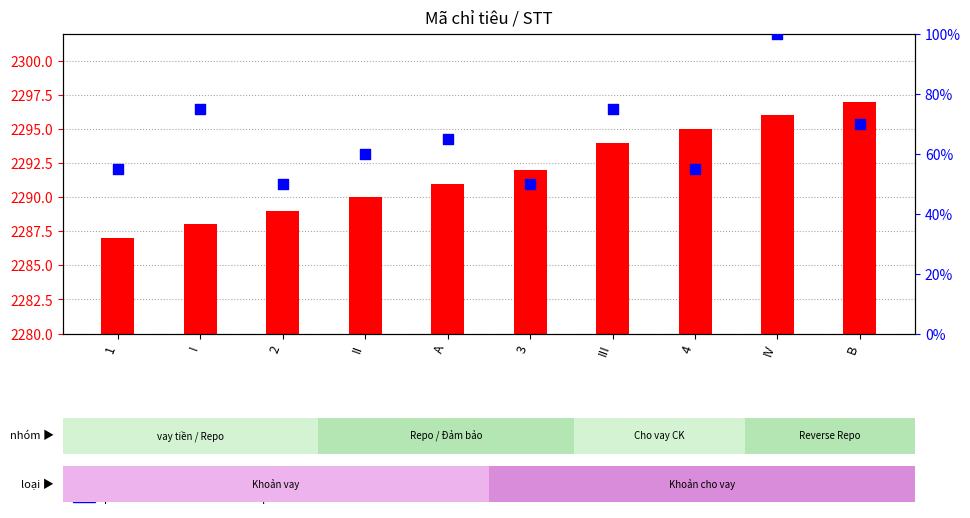

Which series reaches the minimum Y coordinate?

percentile rank within the sample